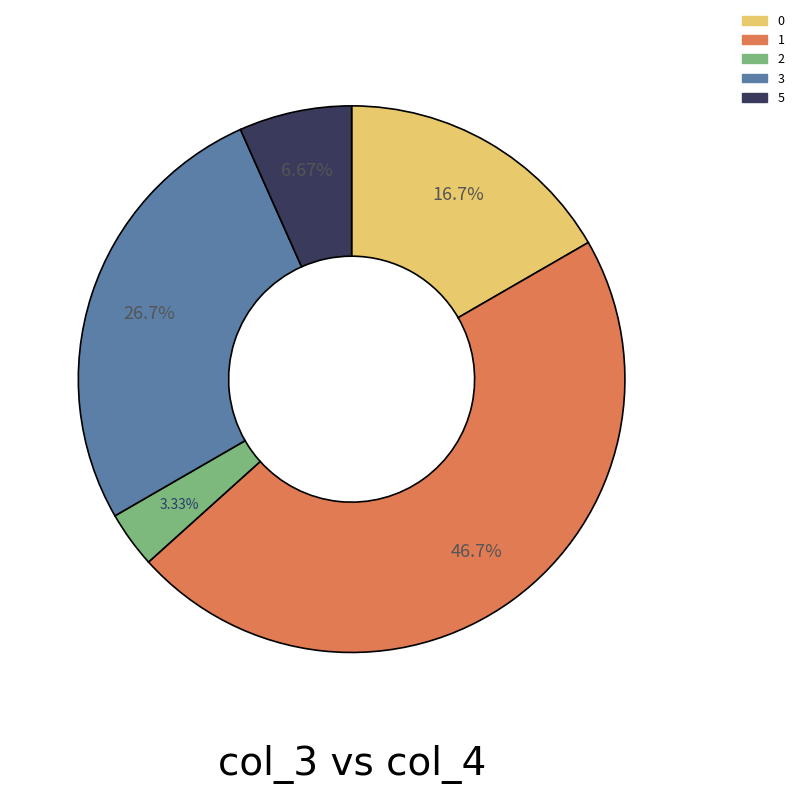

To the nearest percent, what is the average slice percentage?

20%